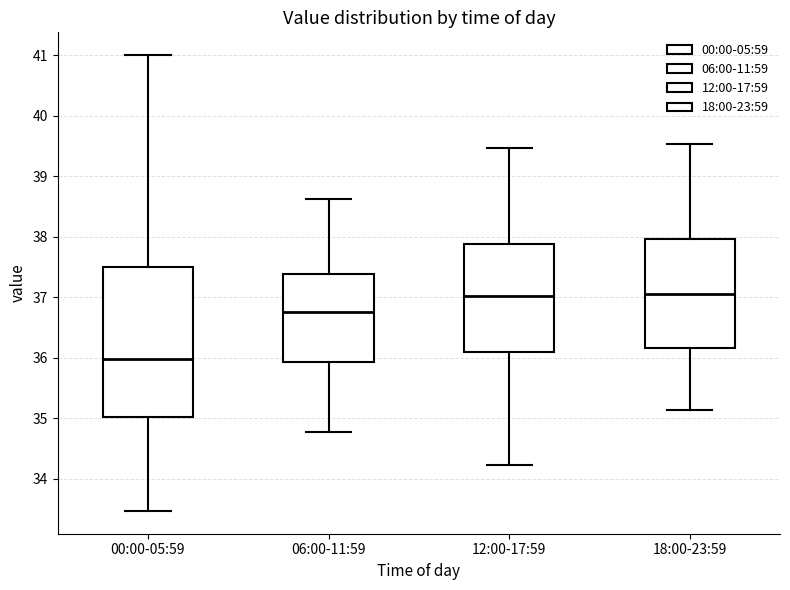

Where does the lower whisker of the box for 06:00-11:59 end on the y-axis? The values are not printed on the chart, so give them approximately, as read against the axis.

34.8